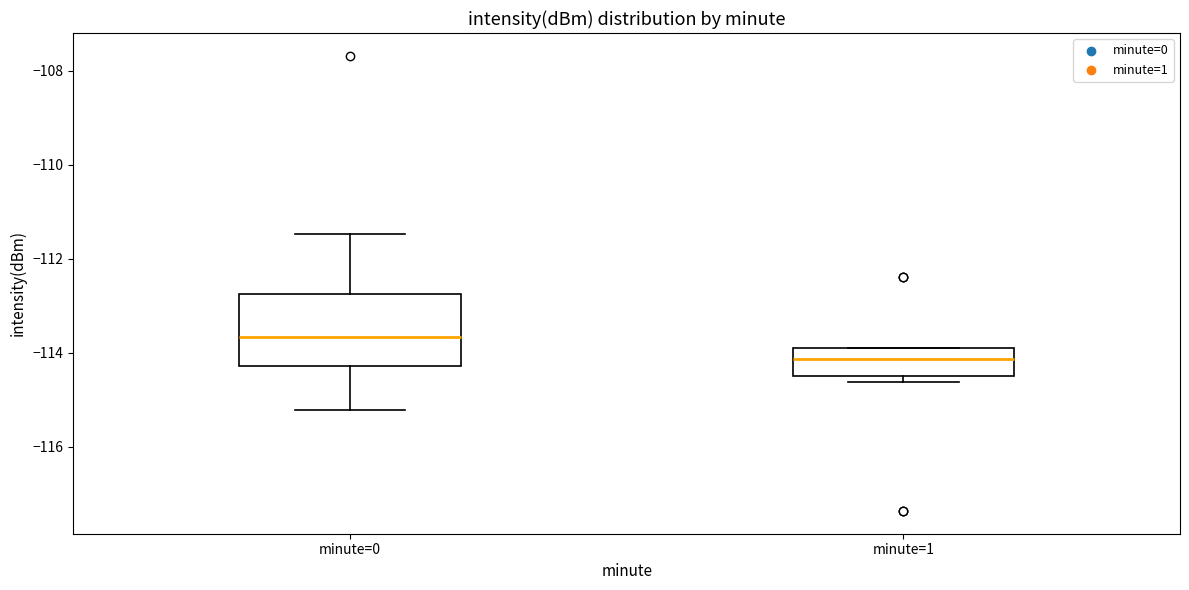

Where does the median line of the box for minute=1 sit on the y-axis? The values are not printed on the chart, so give them approximately, as read against the axis.

-114.2